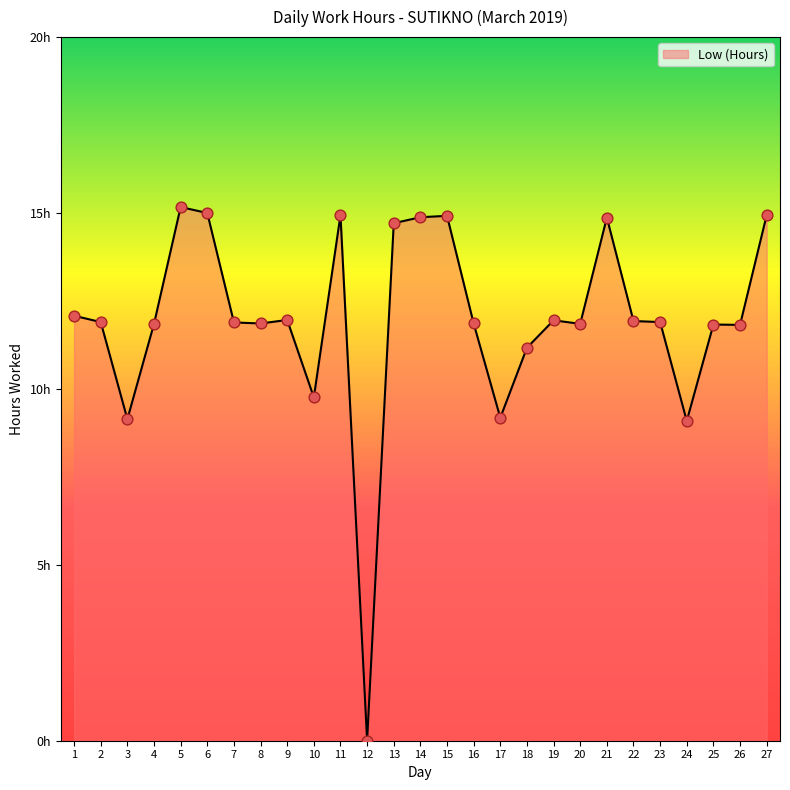

Approximately how many times larger is the value at 18 compared to 6?

0.7